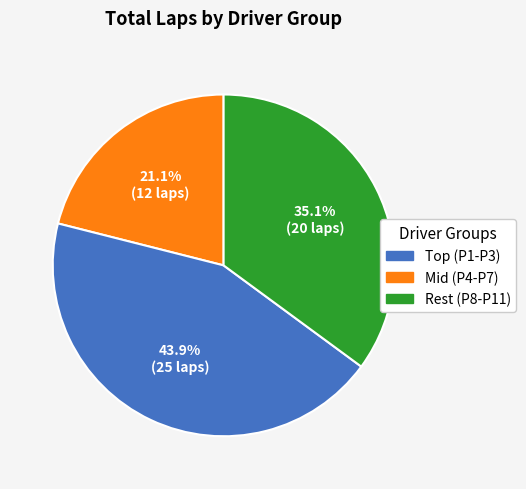

Is there any slice that represents more than half of the pie?

No